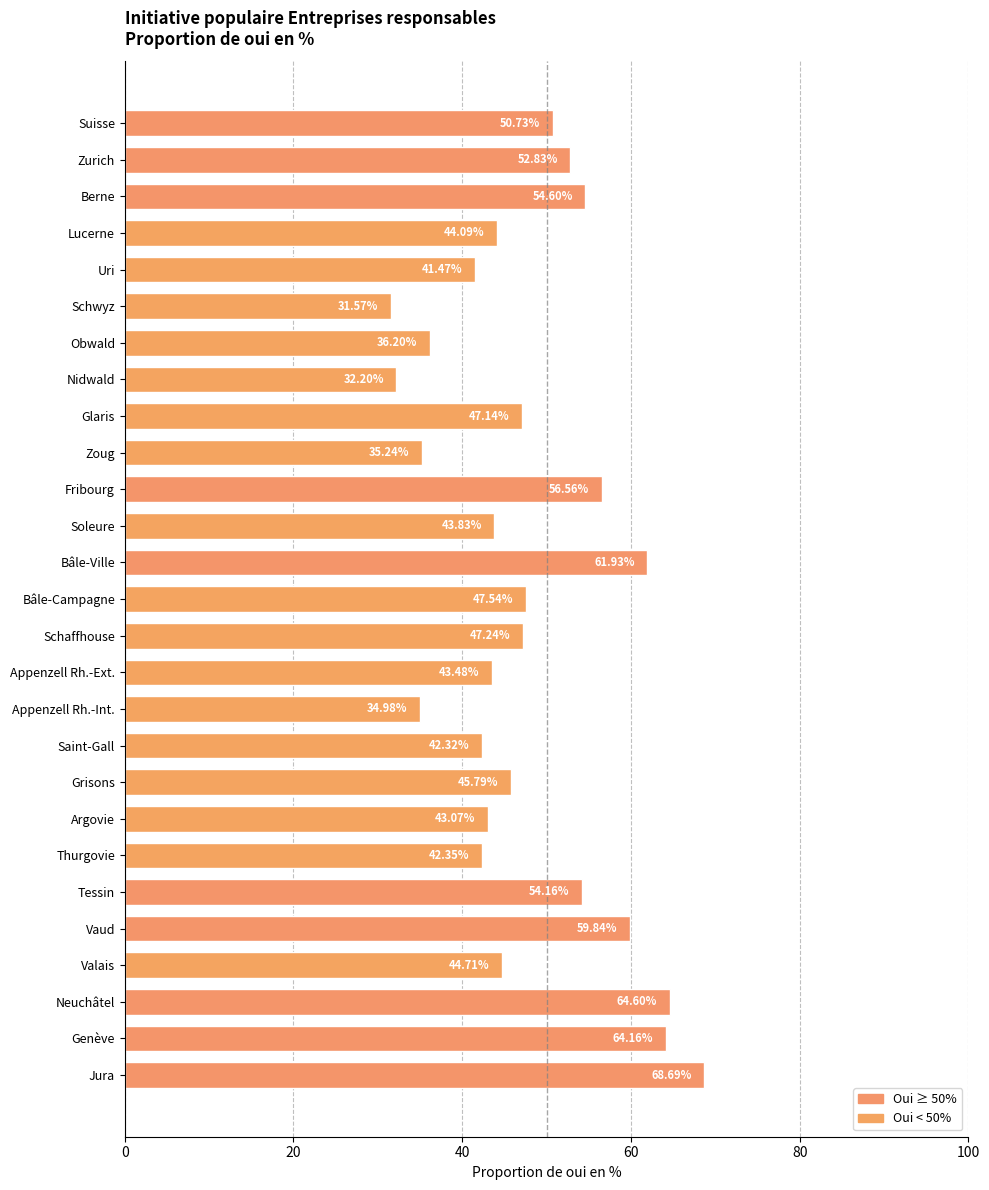

Rank the categories by value from highest to lowest.

Jura, Neuchâtel, Genève, Bâle-Ville, Vaud, Fribourg, Berne, Tessin, Zurich, Suisse, Bâle-Campagne, Schaffhouse, Glaris, Grisons, Valais, Lucerne, Soleure, Appenzell Rh.-Ext., Argovie, Thurgovie, Saint-Gall, Uri, Obwald, Zoug, Appenzell Rh.-Int., Nidwald, Schwyz